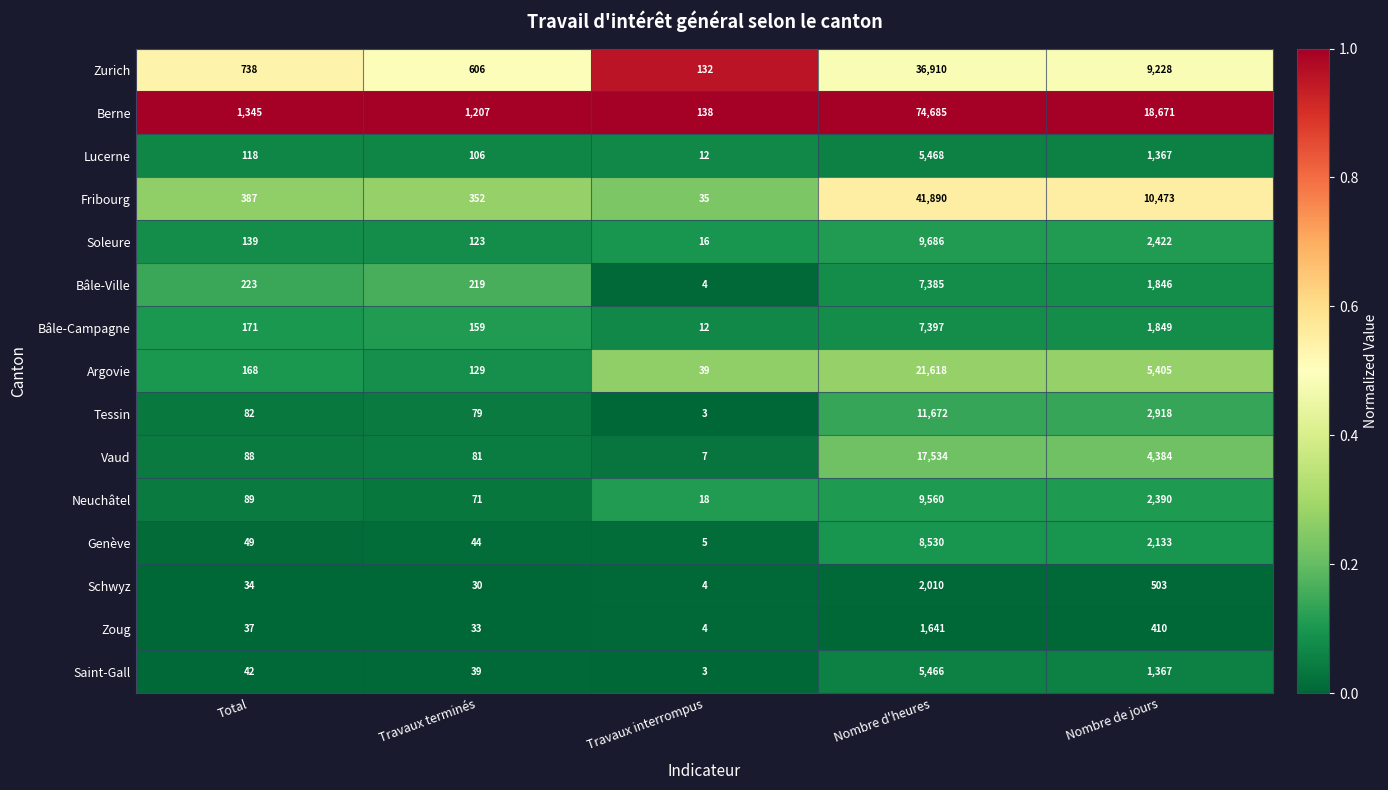

Which label corresponds to the largest value in the chart?

Nombre d'heures